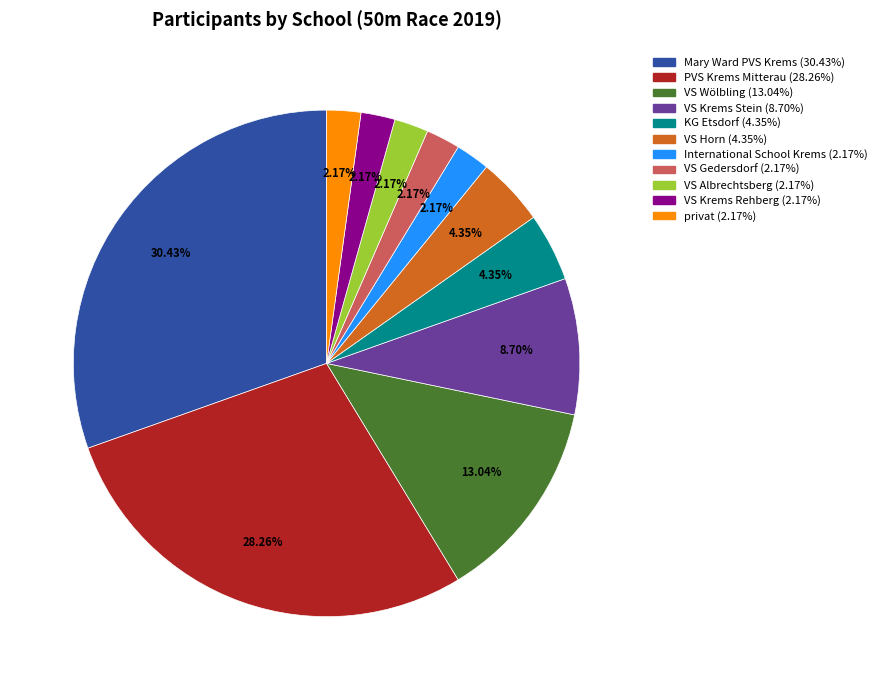

What is the total percentage of VS Wölbling and VS Gedersdorf?

15.2%